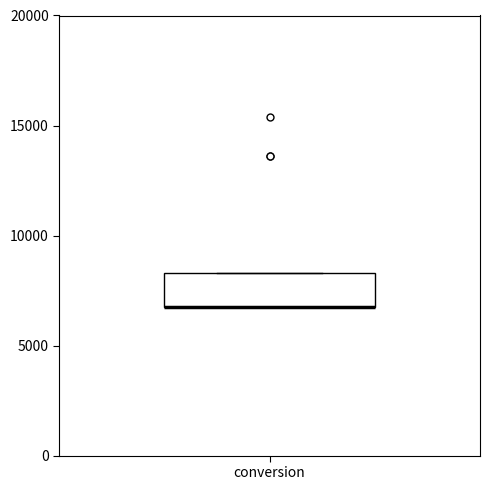

Transcribe this box plot: give where the median line is, the range the box spans, and where the two whiskers end, as read against the y-axis. The values are not printed on the chart, so give them approximately, as read against the axis.

median 7000 (drawn on the box's lower edge), box 7000 to 8500, whiskers 6500 to 8500